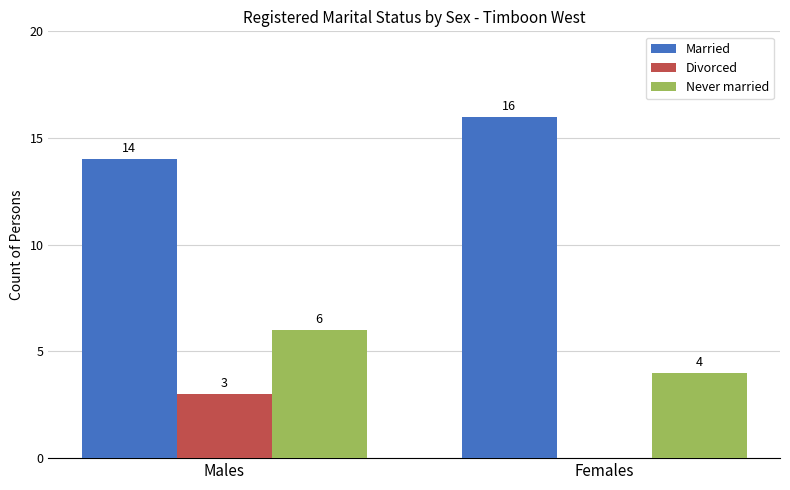

Read the Never married value at Females.

4